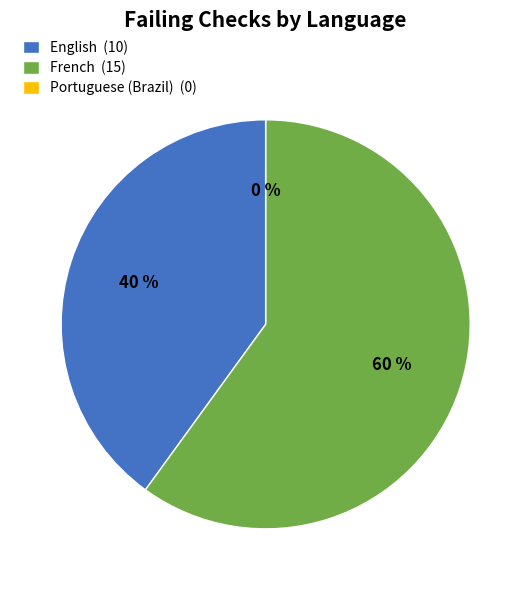

What is the change in value from English to Portuguese (Brazil)?

-10